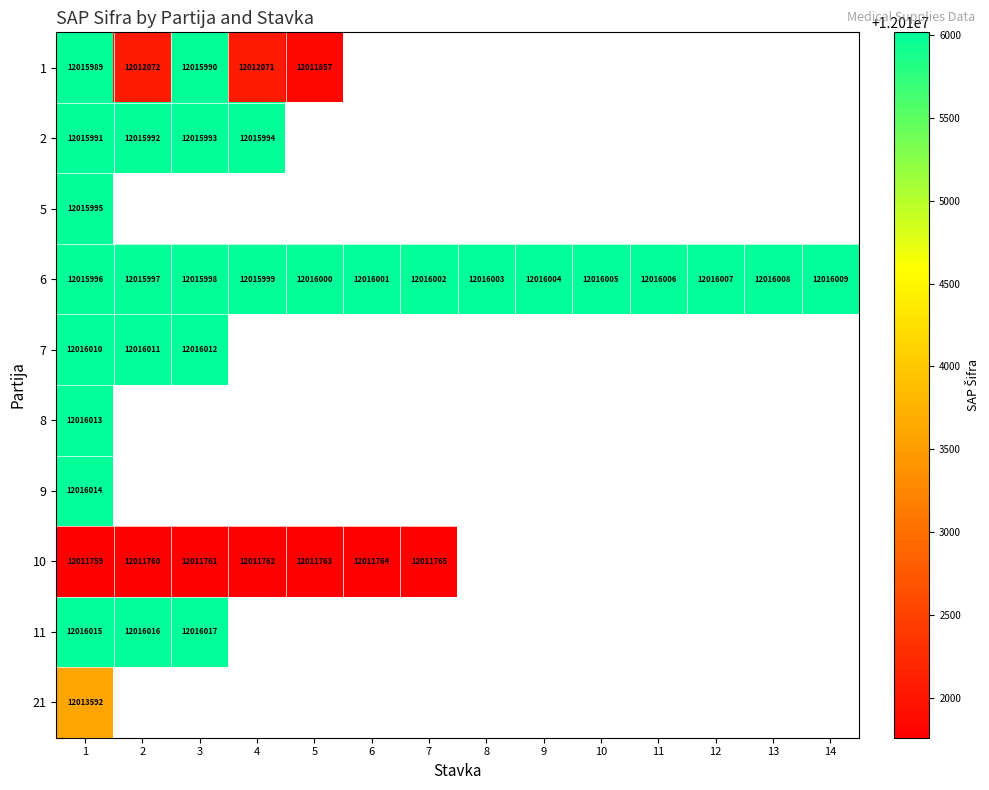

What is the spread (max minus min) of values at 1?

4256